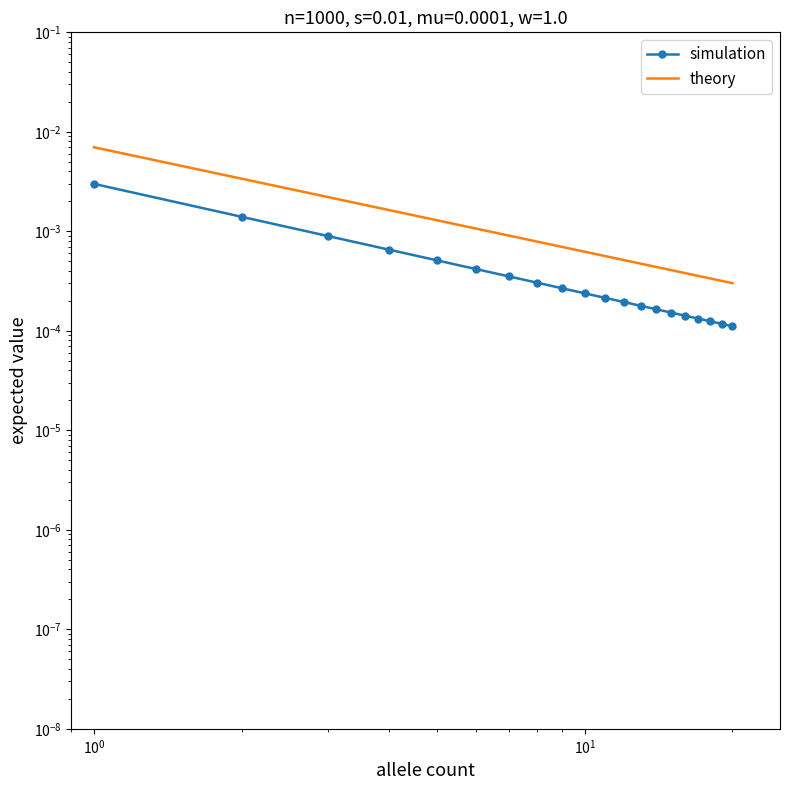

List the series in order of their overall mean, lowest first.

simulation, theory